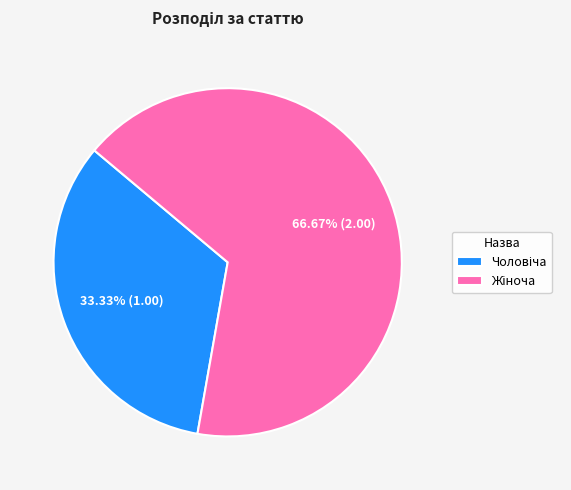

Is there a majority slice in this chart?

Yes